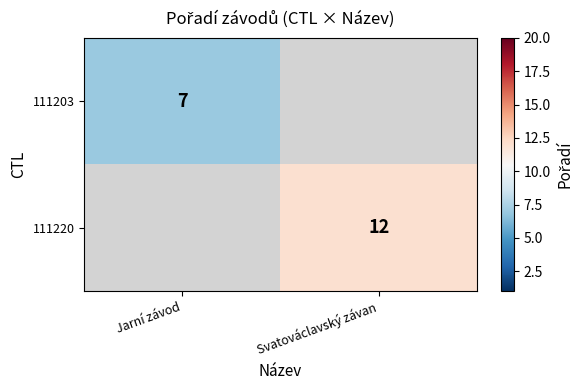

The 111220 series shows 19 at Svatováclavský závan. True or false?

False